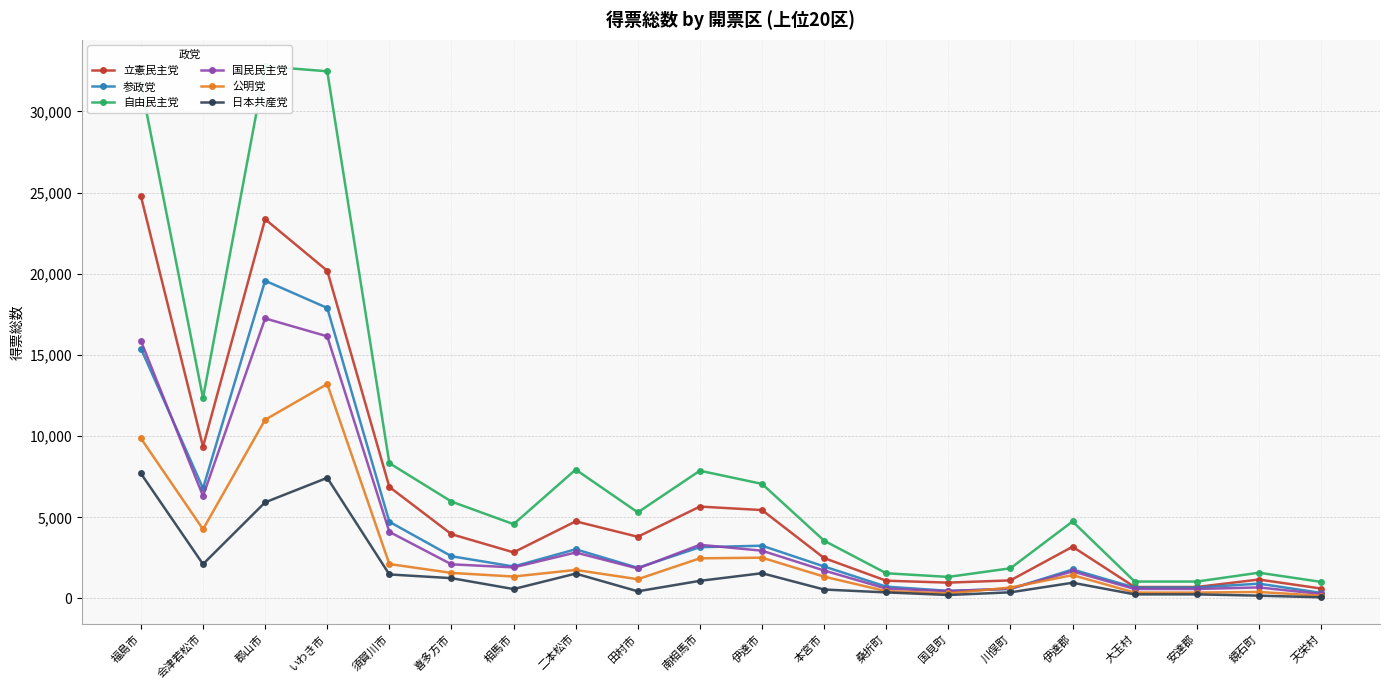

True or false: 国民民主党 has more than 0 points higher than both neighbors.

True